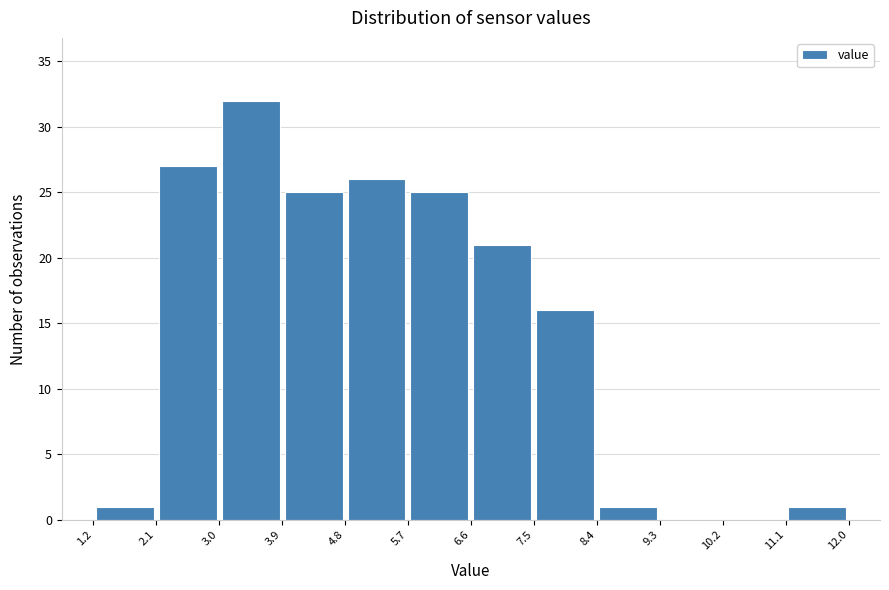

Reading left to right, transcribe this chart: for each bar, give the range it covers on the x-axis and its height. The values are not printed on the chart, so give them approximately, as read against the axis.

1.2 to 2.1: 1
2.1 to 3.0: 27
3.0 to 3.9: 32
3.9 to 4.8: 25
4.8 to 5.7: 26
5.7 to 6.6: 25
6.6 to 7.5: 21
7.5 to 8.4: 16
8.4 to 9.3: 1
9.3 to 10.2: 0
10.2 to 11.1: 0
11.1 to 12.0: 1